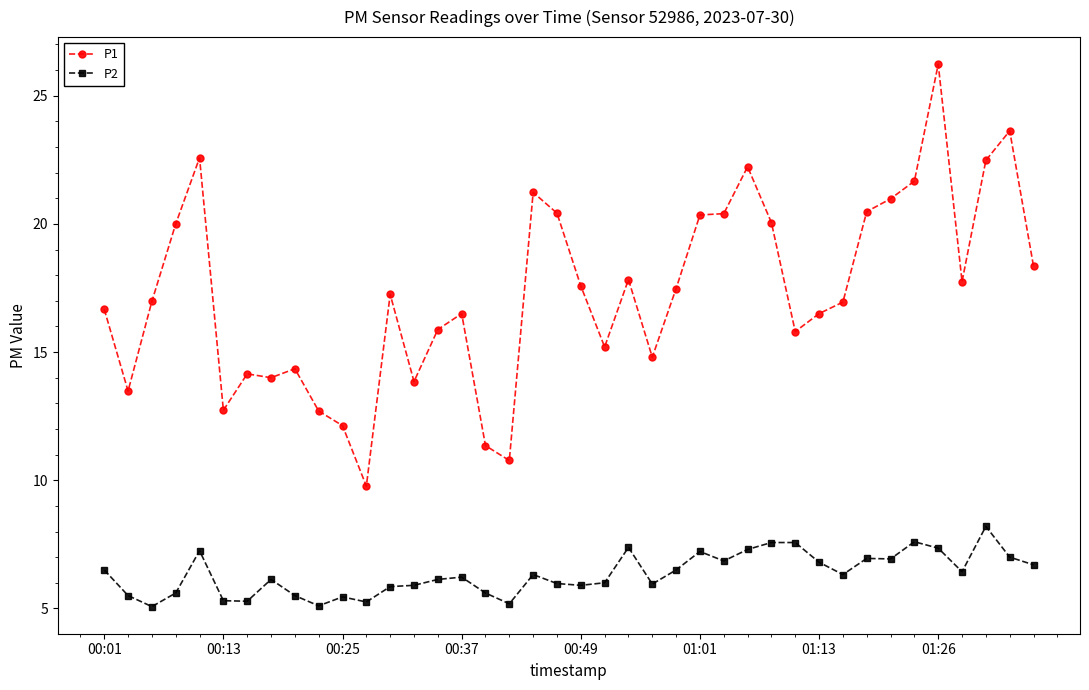

What is the minimum value shown in the chart?

5.1